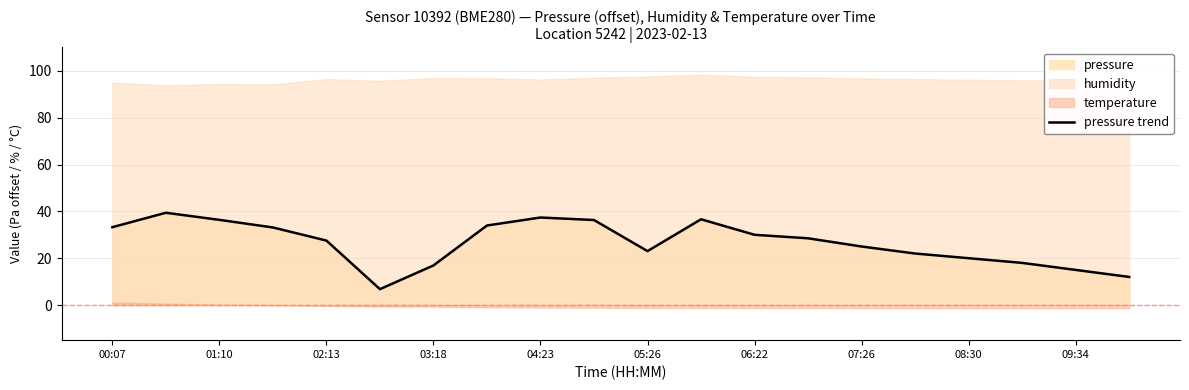

What is the maximum value shown in the chart?

39.4